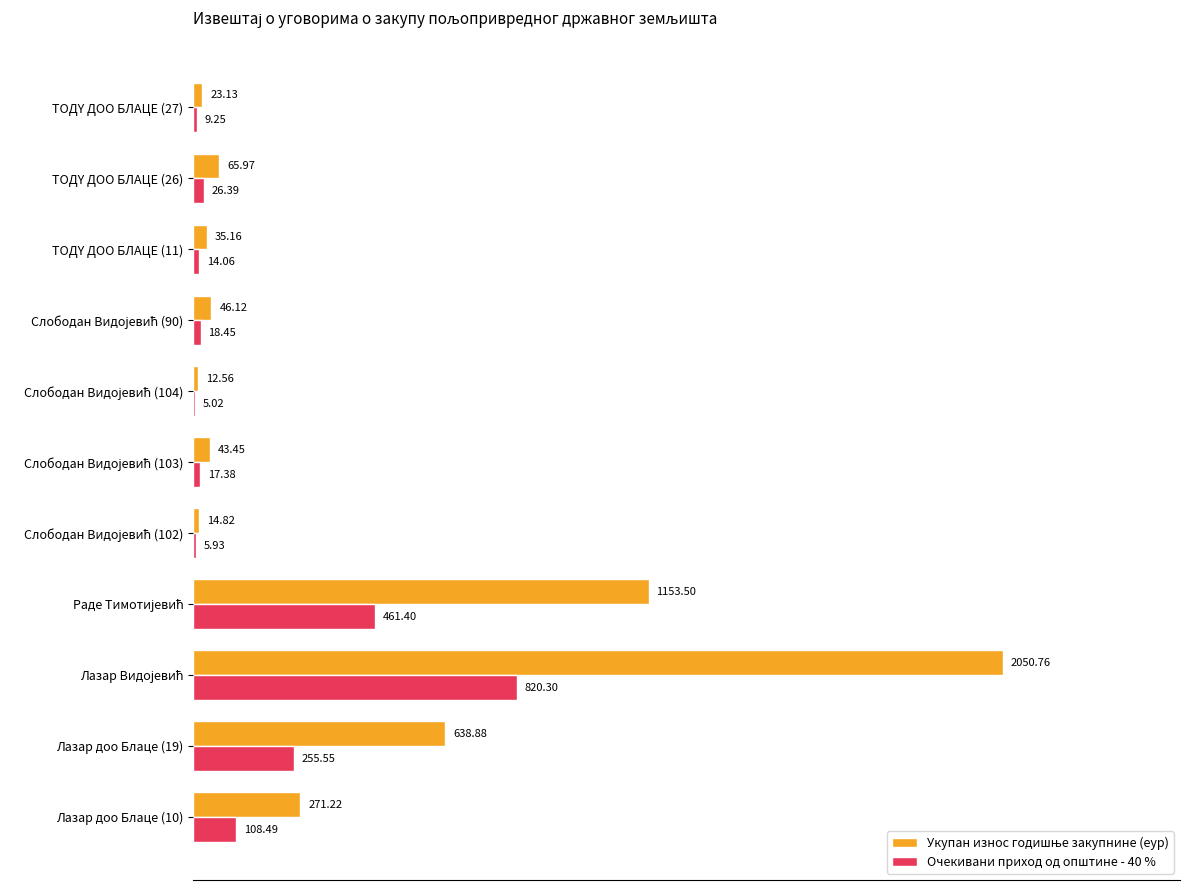

How many values in the Очекивани приход од општине - 40 % series exceed 18?

6